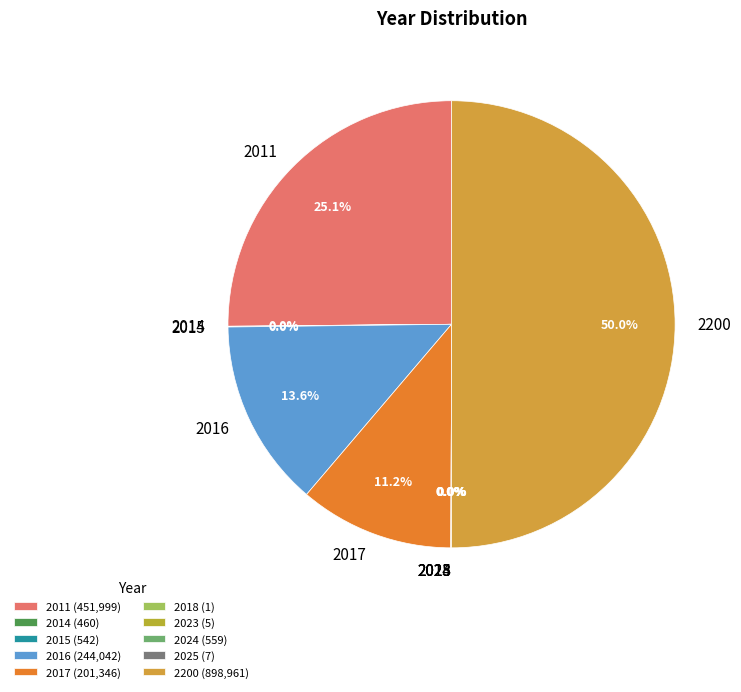

What percentage is NOT represented by 2017?

88.8%